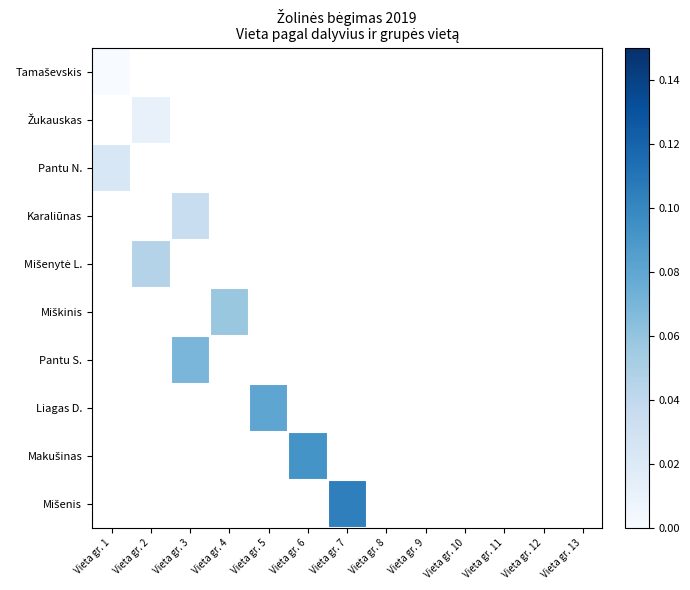

List the series in order of their overall mean, lowest first.

Tamaševskis, Žukauskas, Pantu N., Karaliūnas, Mišenytė L., Miškinis, Pantu S., Liagas D., Makušinas, Mišenis